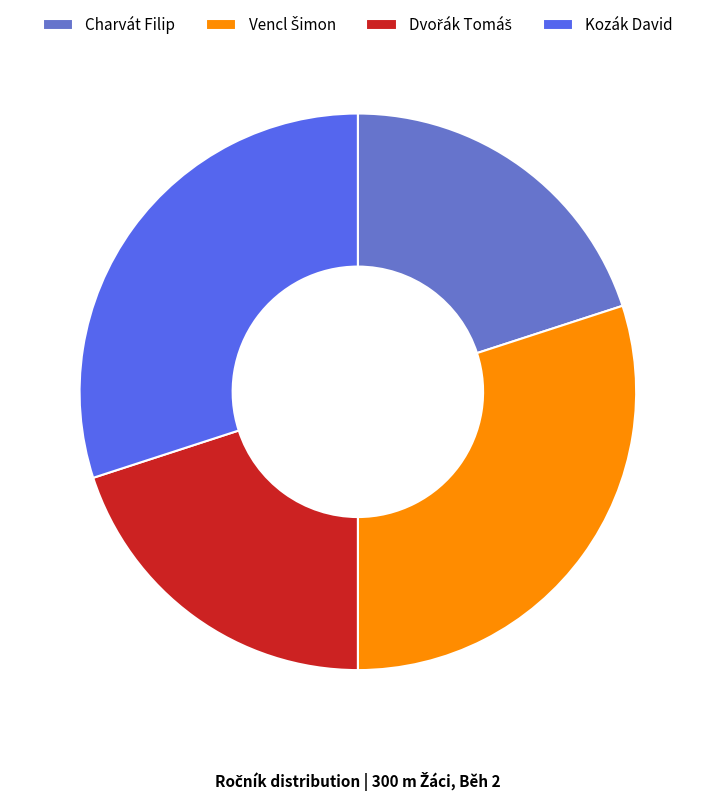

Between Charvát Filip and Kozák David, which is larger?

Kozák David